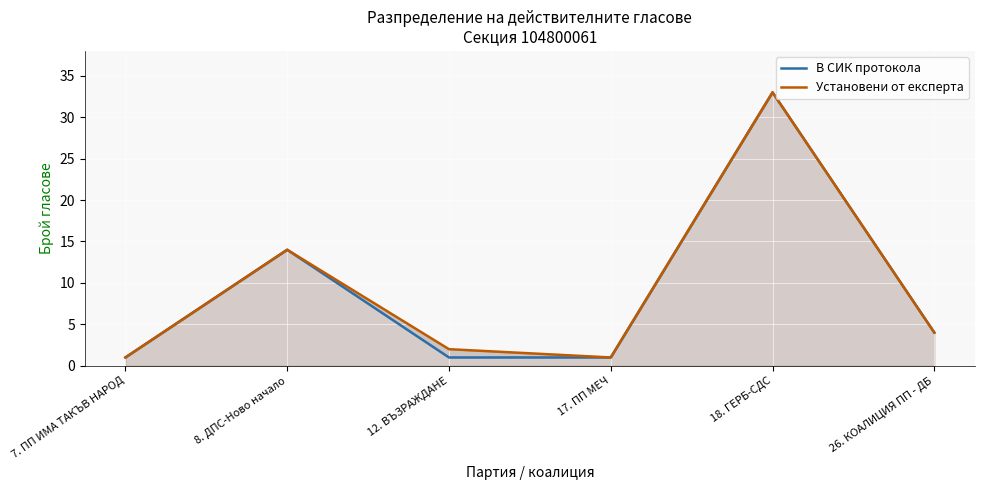

How many categories are shown in the chart?

6